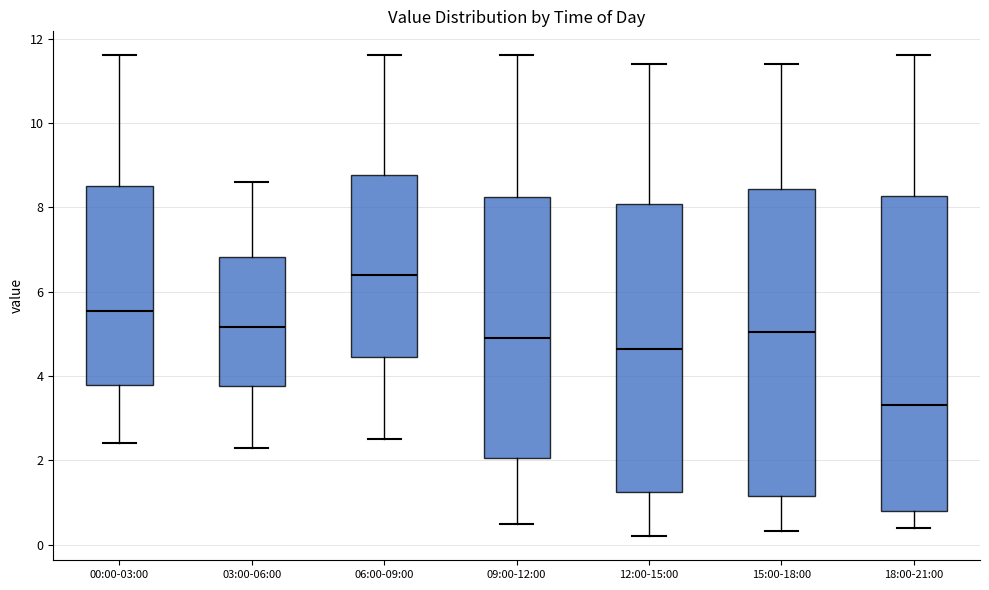

Reading left to right, transcribe this box plot: for each box, give where its median line is, the range the box spans, and where its two whiskers end, as read against the y-axis. The values are not printed on the chart, so give them approximately, as read against the axis.

00:00-03:00: median 5.6, box 3.8 to 8.4, whiskers 2.4 to 11.6
03:00-06:00: median 5.2, box 3.8 to 6.8, whiskers 2.4 to 8.6
06:00-09:00: median 6.4, box 4.4 to 8.8, whiskers 2.6 to 11.6
09:00-12:00: median 5.0, box 2.0 to 8.2, whiskers 0.6 to 11.6
12:00-15:00: median 4.6, box 1.2 to 8.0, whiskers 0.2 to 11.4
15:00-18:00: median 5.0, box 1.2 to 8.4, whiskers 0.4 to 11.4
18:00-21:00: median 3.4, box 0.8 to 8.2, whiskers 0.4 to 11.6